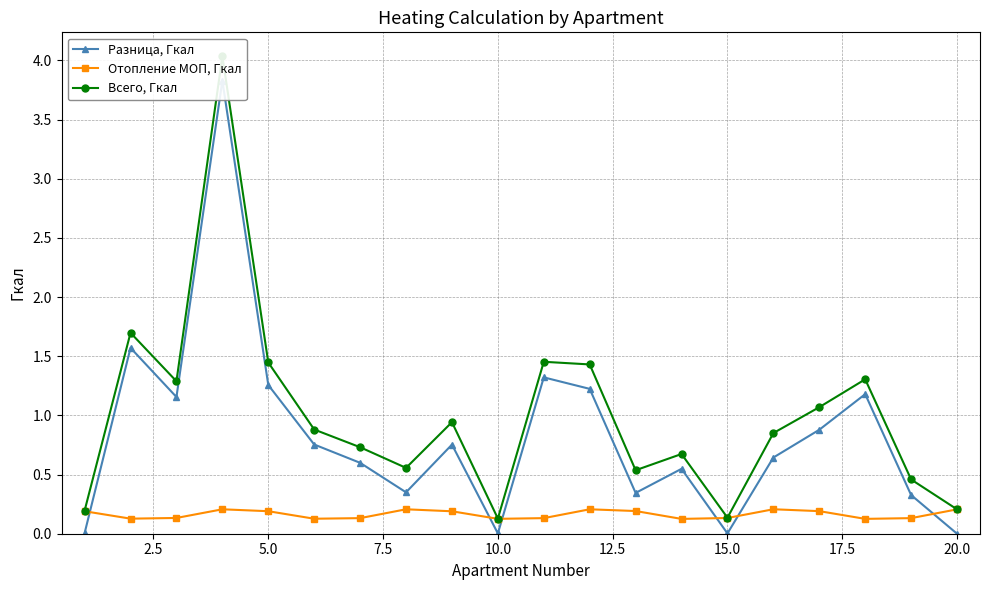

How many Отопление МОП, Гкал values are between 0 and 1?

20